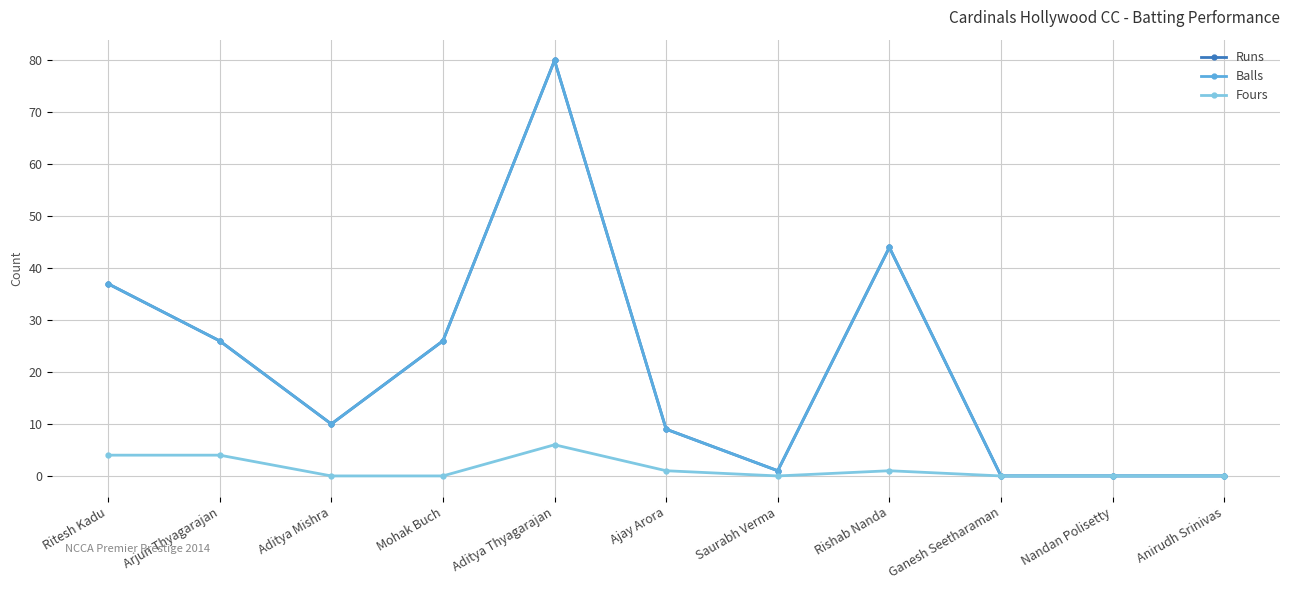

At which label is Runs closest to 40?

Ritesh Kadu